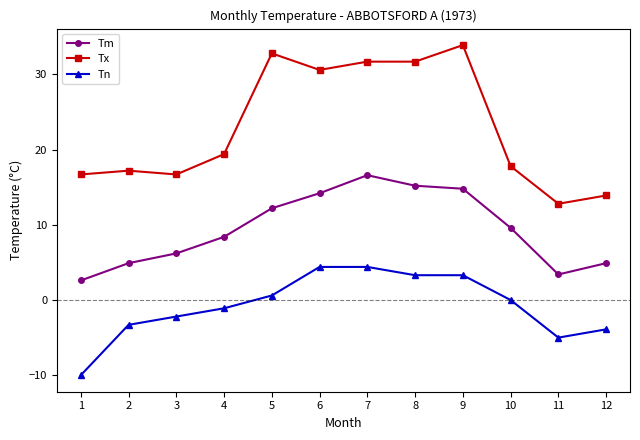

True or false: Tm and Tx intersect in this chart.

False